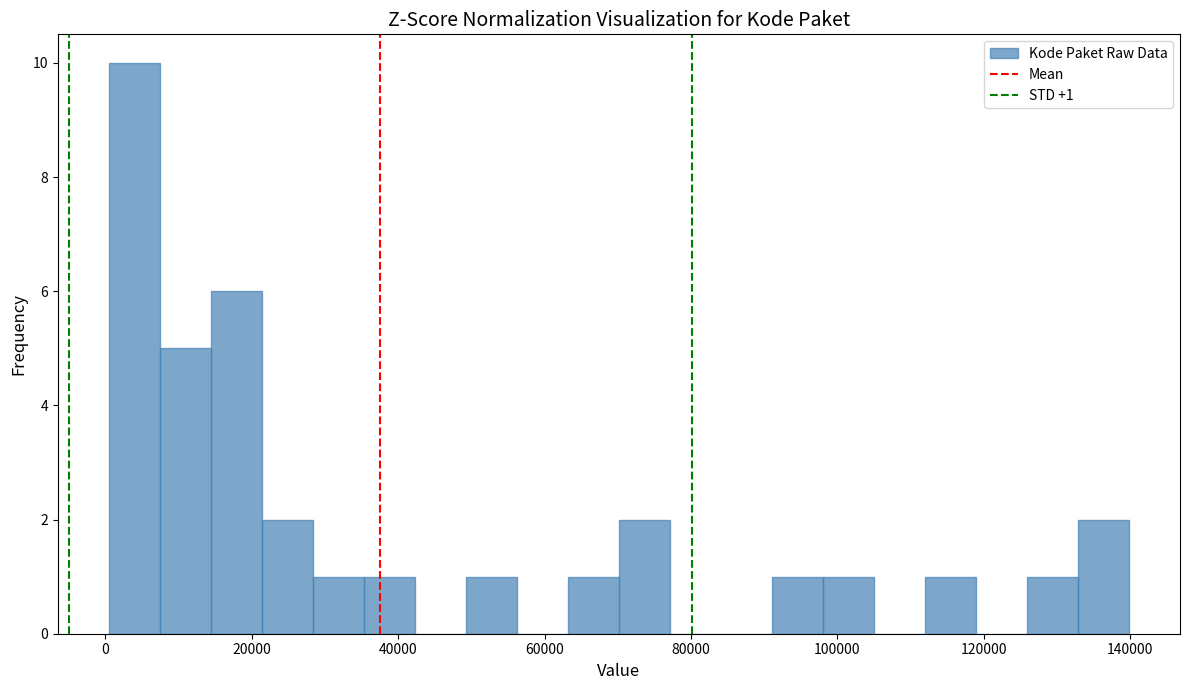

Around what value on the x-axis is the tallest bar? Give the approximate position of its centre, as read against the axis.

4000